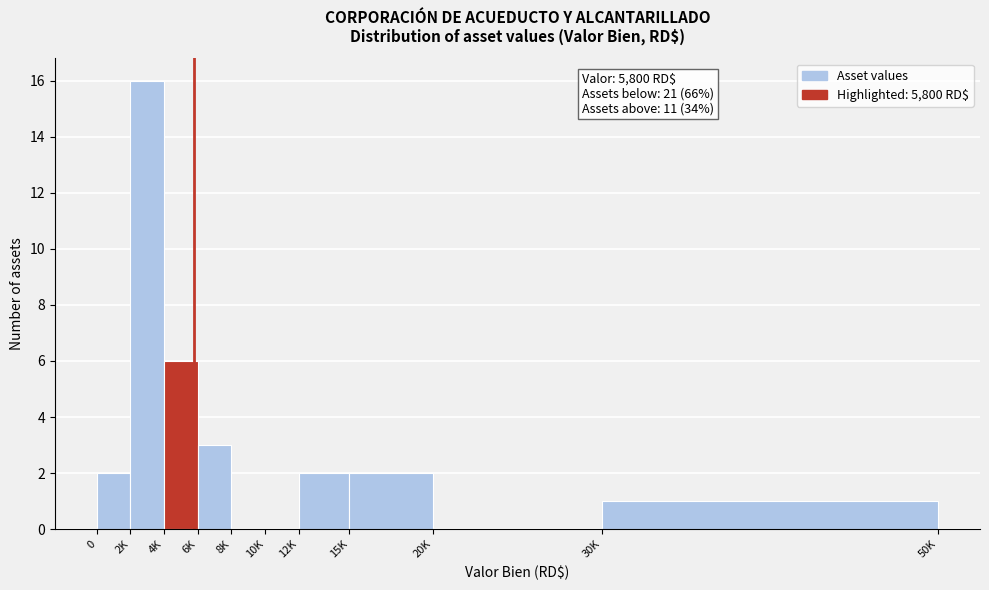

Reading left to right, transcribe all the data shown in this chart.

0=2	2K=16	4K=6	6K=3	8K=0	10K=0	12K=2	15K=2	20K=0	30K=1